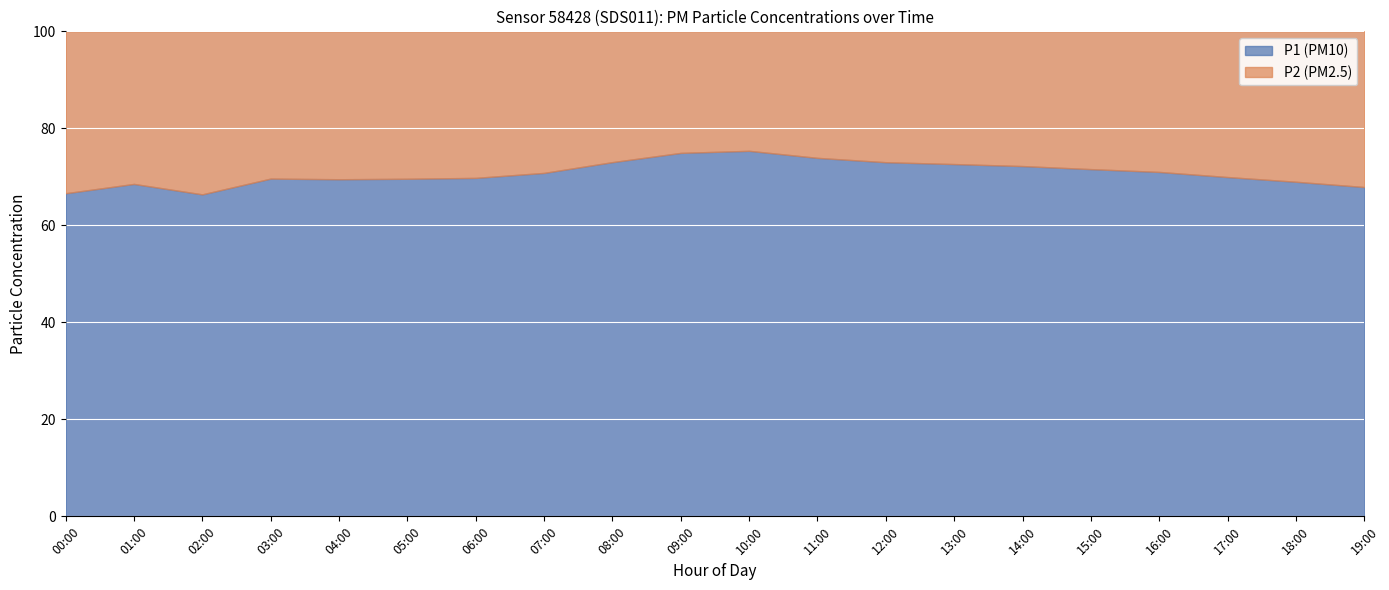

How many values in the P1 series are below 5?

6